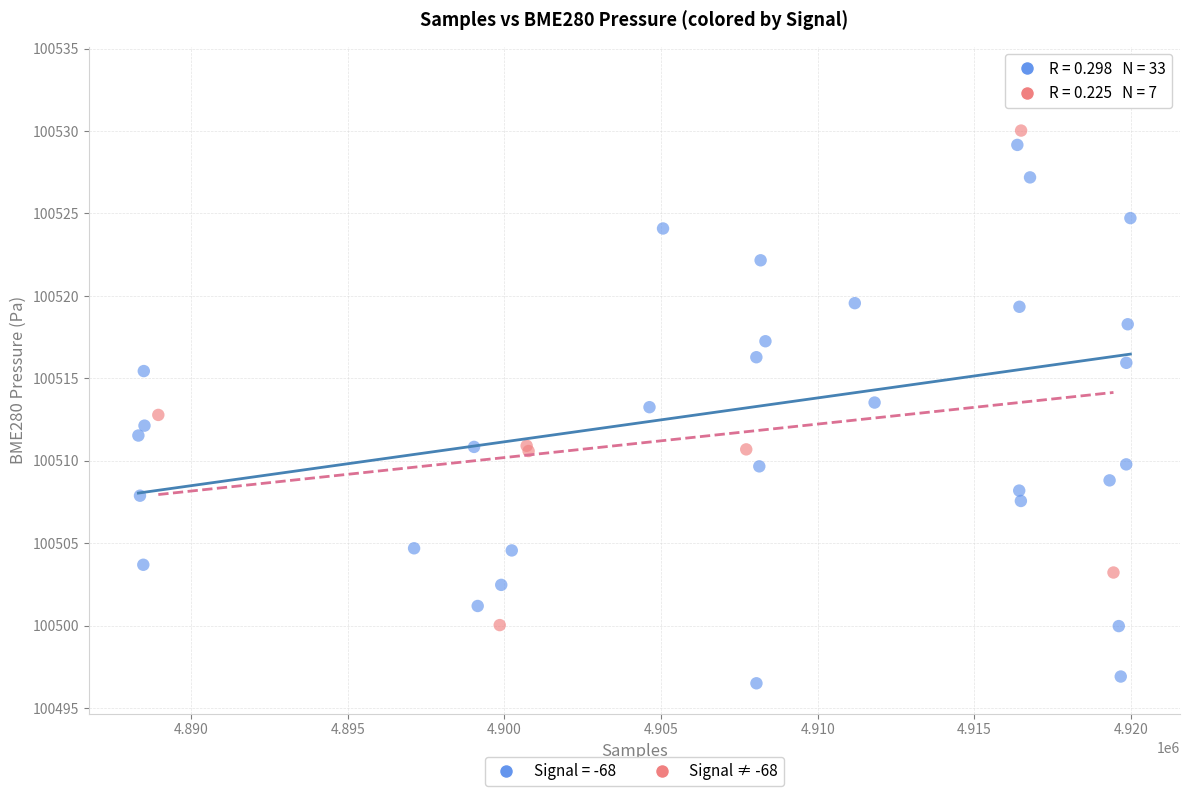

Which series reaches the maximum Y coordinate?

Signal = -68